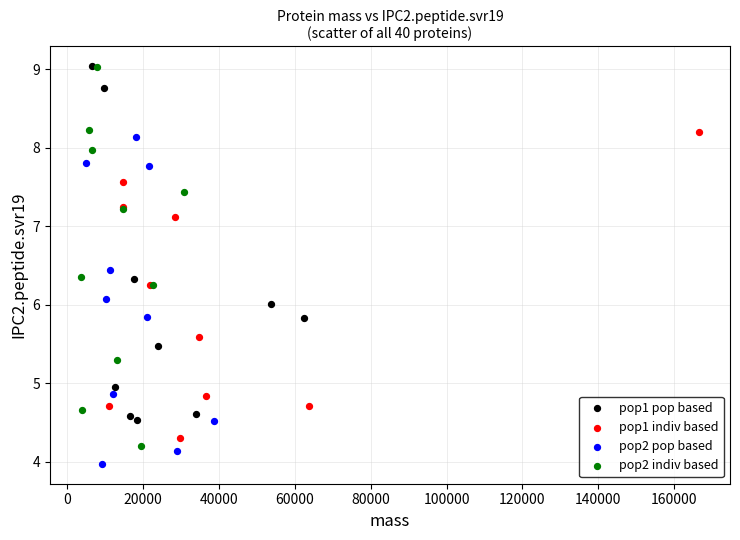

Which series reaches the minimum Y coordinate?

pop2 pop based